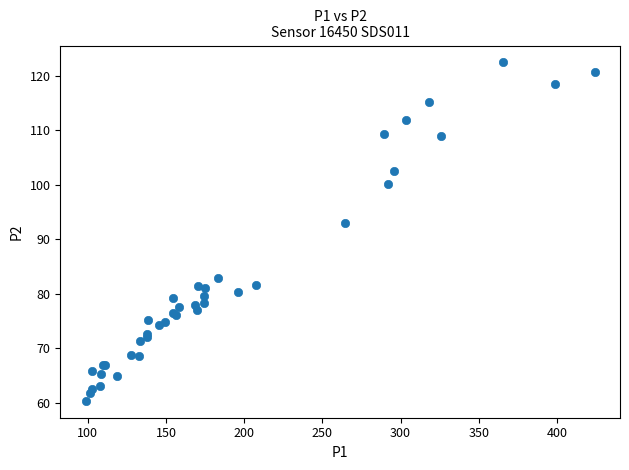

What Y value in the scatter plot is closest to 91?

92.9